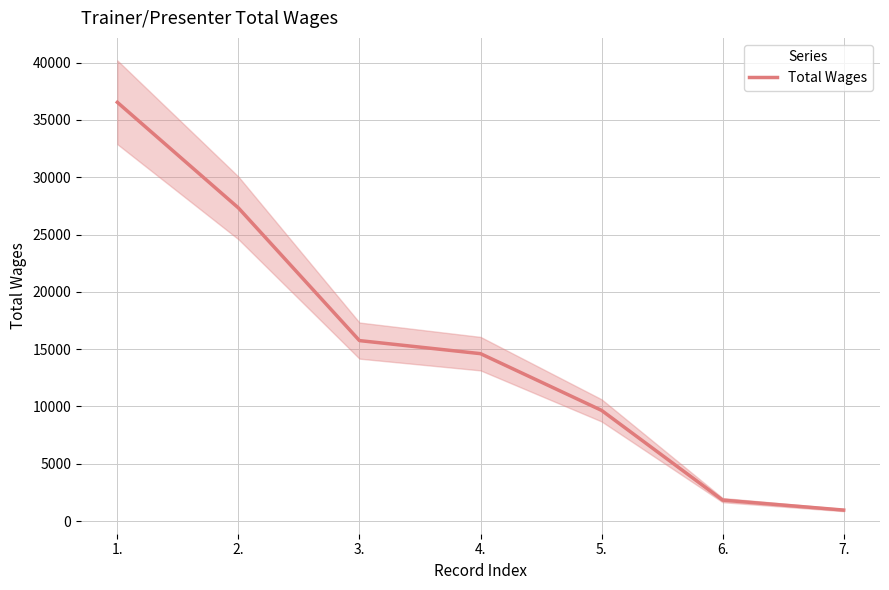

The chart shows a value of 1830 at 6.. True or false?

True